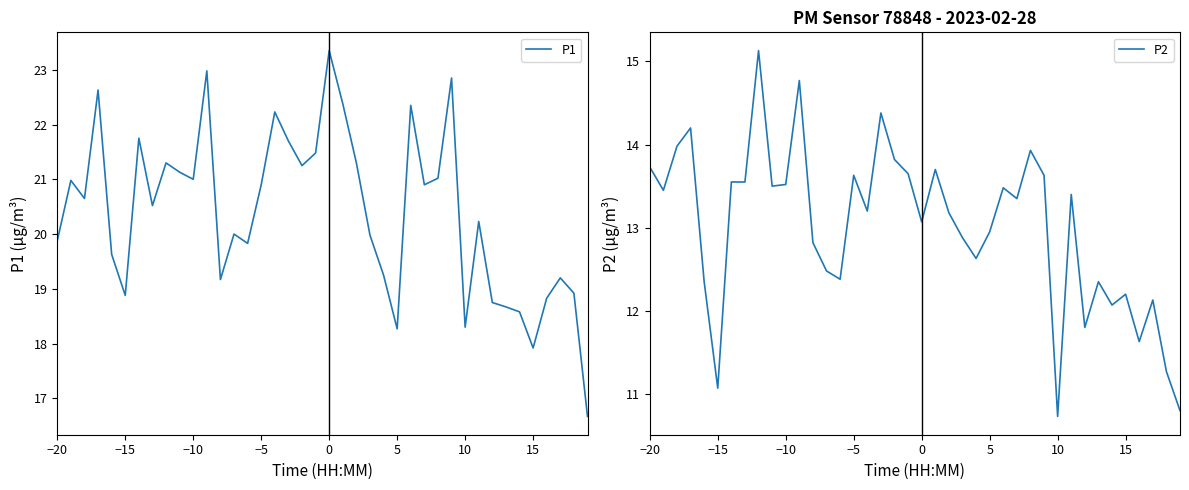

What is the lowest value of the P1 series?

16.7